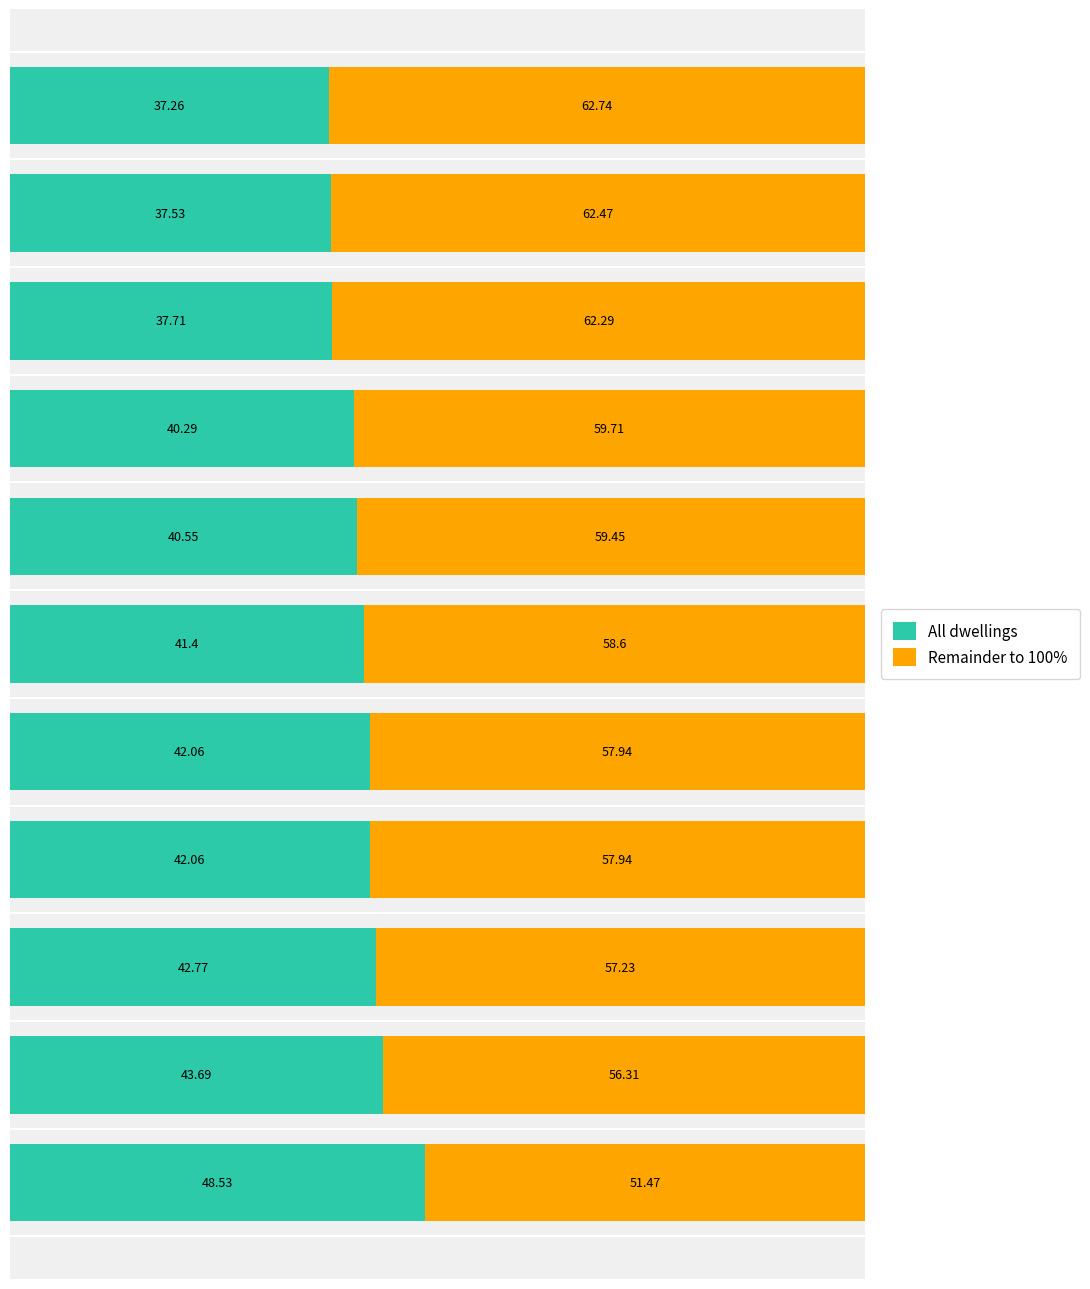

What is the average value of the All dwellings series?

41.3